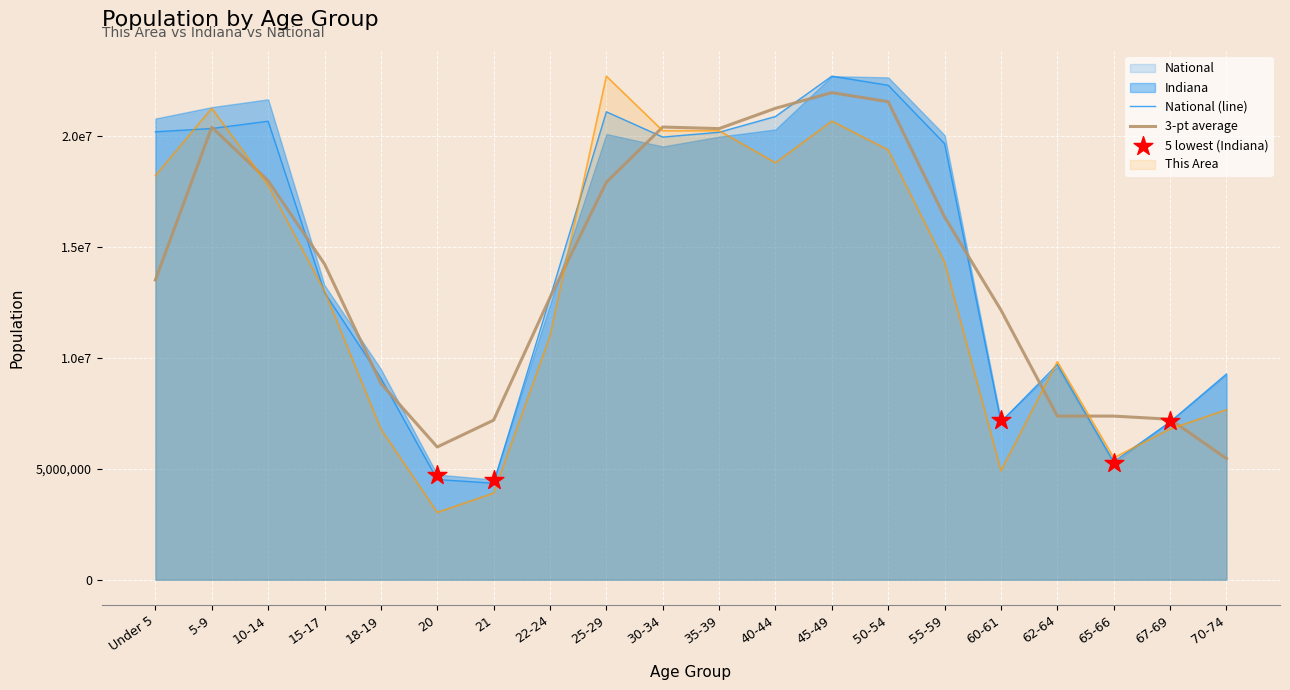

Is the value of This Area at 40-44 greater than the value of Indiana at 15-17?

Yes